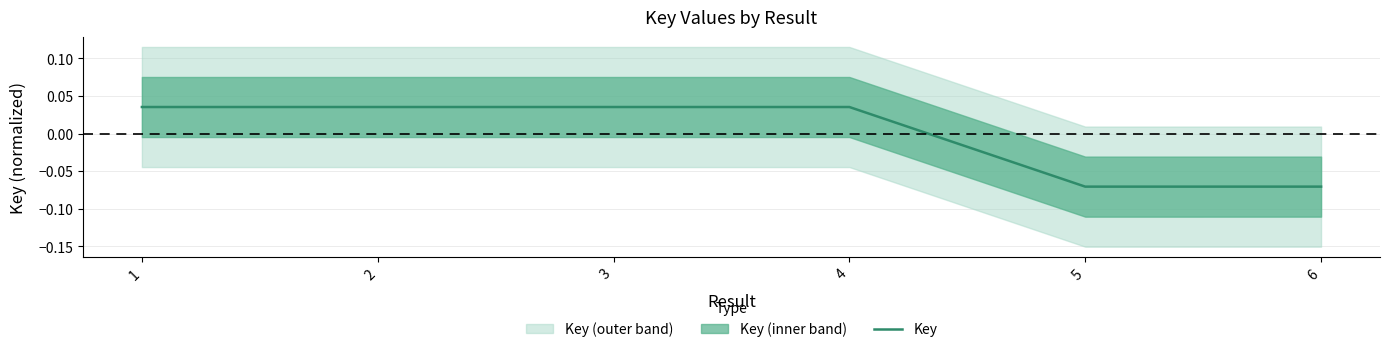

Reading right to left, extract all data points from this chart.

-0.1	-0.1	0.0	0.0	0.0	0.0